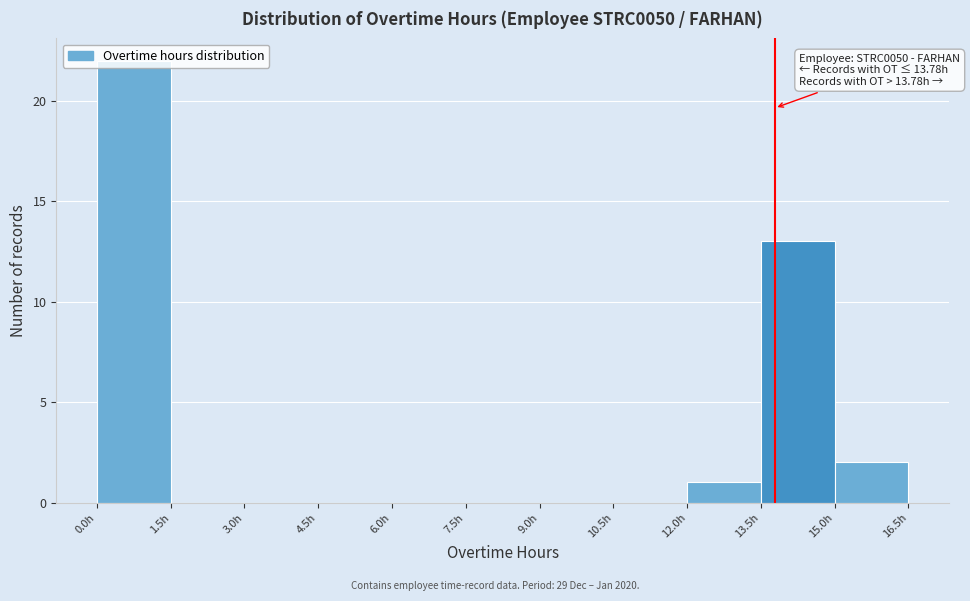

Over which range of the x-axis is the bar tallest?

0.0 to 1.5